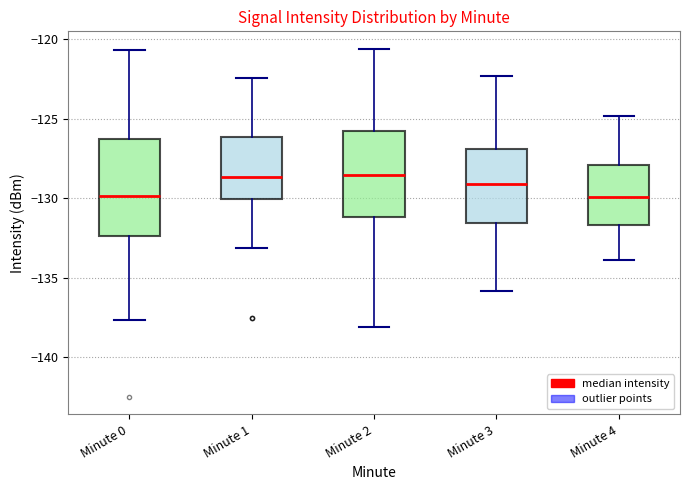

Reading left to right, transcribe this box plot: for each box, give where its median line is, the range the box spans, and where its two whiskers end, as read against the y-axis. The values are not printed on the chart, so give them approximately, as read against the axis.

Minute 0: median -130.0, box -132.5 to -126.0, whiskers -137.5 to -120.5
Minute 1: median -128.5, box -130.0 to -126.0, whiskers -133.0 to -122.5
Minute 2: median -128.5, box -131.0 to -126.0, whiskers -138.0 to -120.5
Minute 3: median -129.0, box -131.5 to -127.0, whiskers -136.0 to -122.5
Minute 4: median -130.0, box -131.5 to -128.0, whiskers -134.0 to -125.0